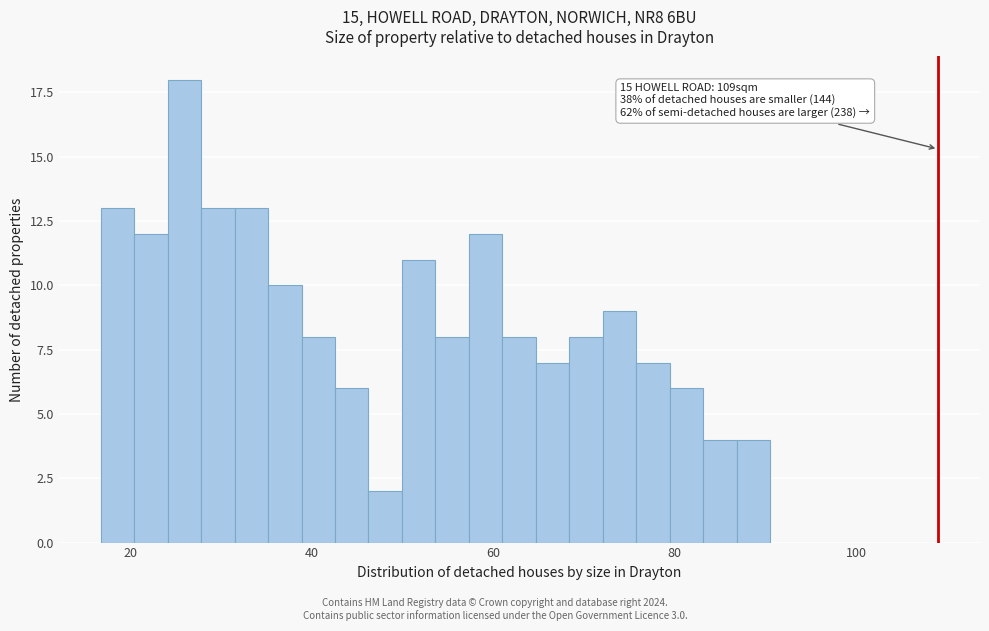

Around what value on the x-axis is the tallest bar? Give the approximate position of its centre, as read against the axis.

26